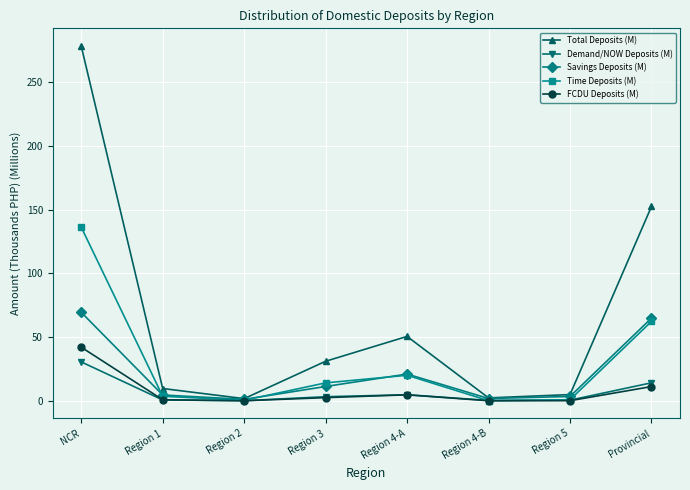

What is the label of the 7th point from the right?

Region 1